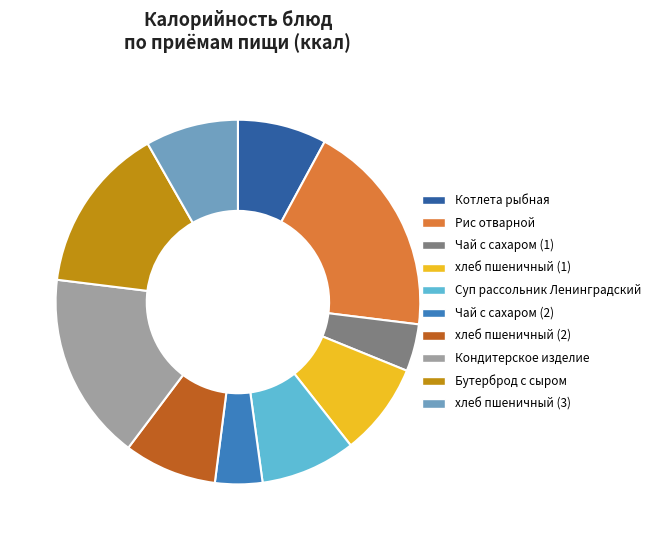

True or false: хлеб пшеничный (1) accounts for 8% of the total.

True